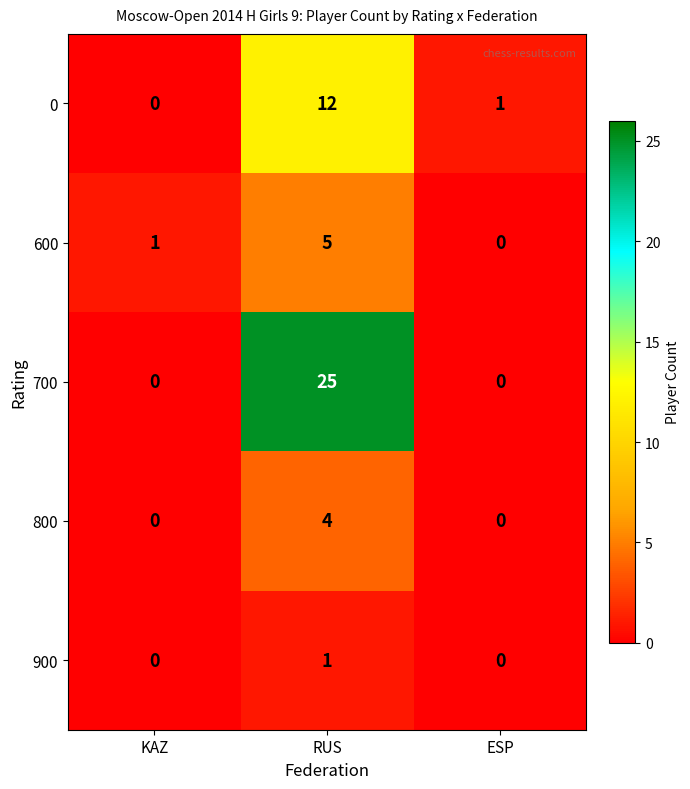

Reading right to left, transcribe all the data shown in this chart.

0: ESP=1	RUS=12	KAZ=0
600: ESP=0	RUS=5	KAZ=1
700: ESP=0	RUS=25	KAZ=0
800: ESP=0	RUS=4	KAZ=0
900: ESP=0	RUS=1	KAZ=0